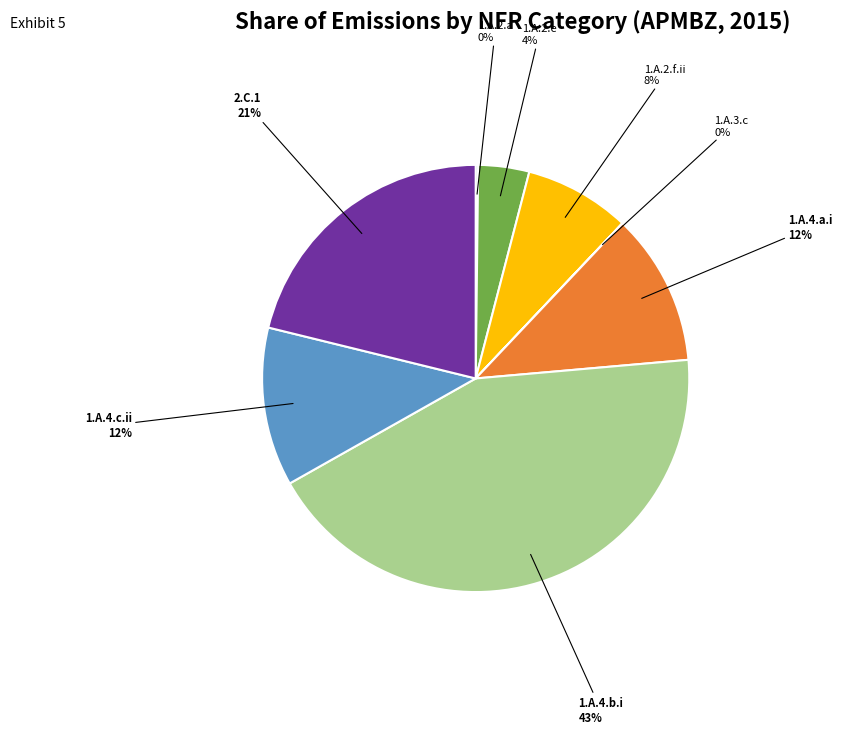

To the nearest percent, what portion does 2.C.1 represent?

21%